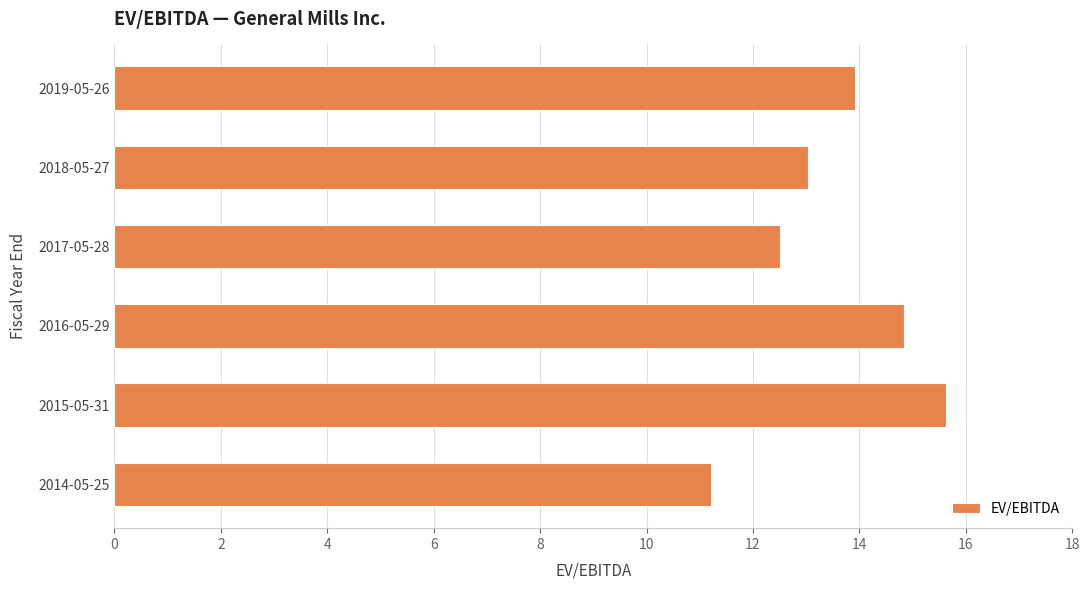

List the labels in order of value, smallest first.

2014-05-25, 2017-05-28, 2018-05-27, 2019-05-26, 2016-05-29, 2015-05-31